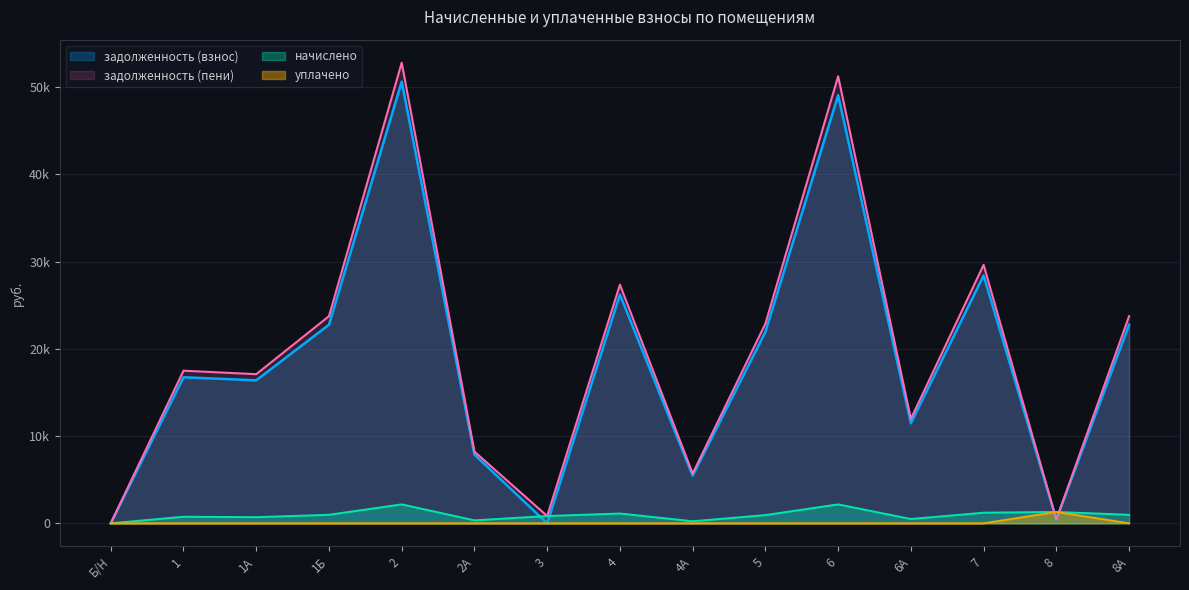

How many lines are shown in the chart?

4